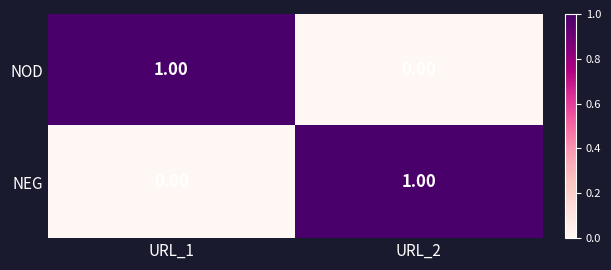

List the labels in order of NOD value, largest first.

URL_1, URL_2